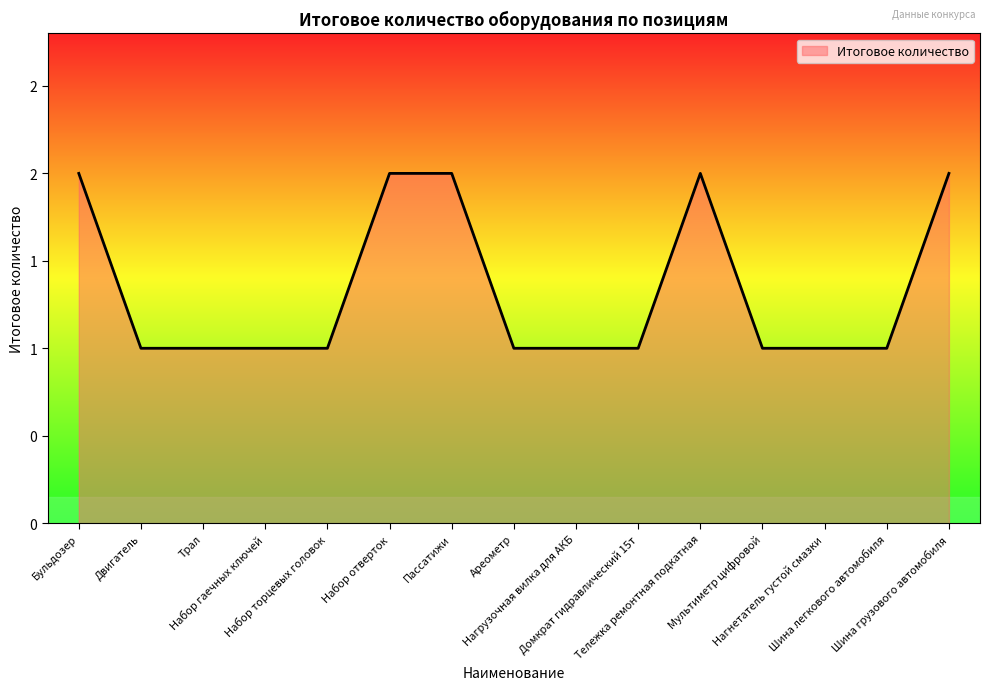

What is the value of the 8th point from the left?

1